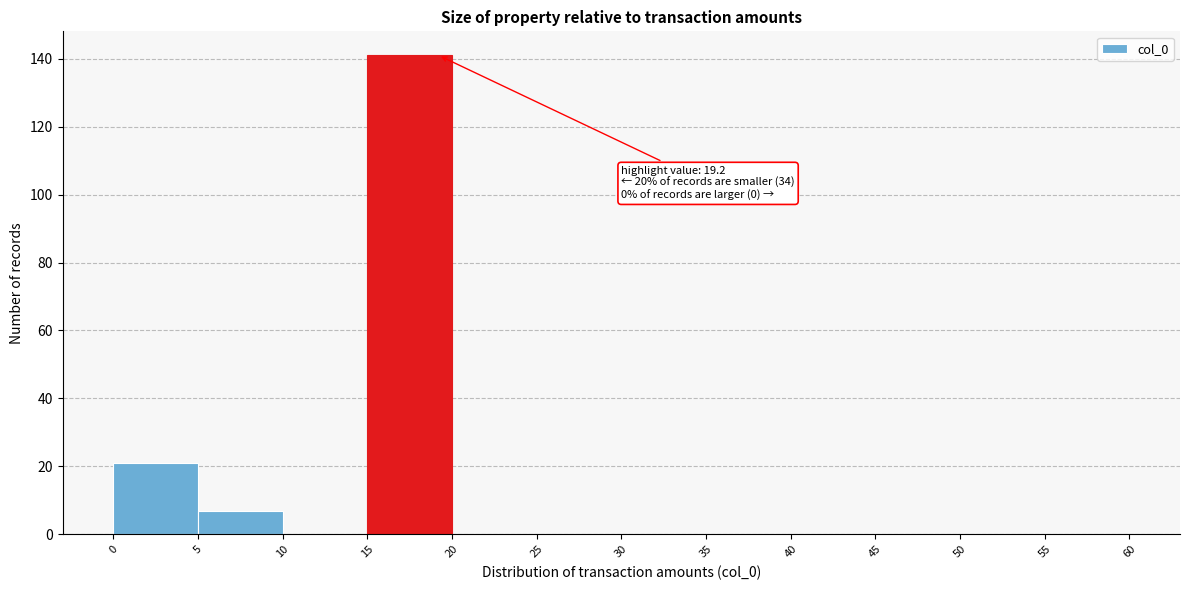

Which range on the x-axis has the tallest bar?

15 to 20